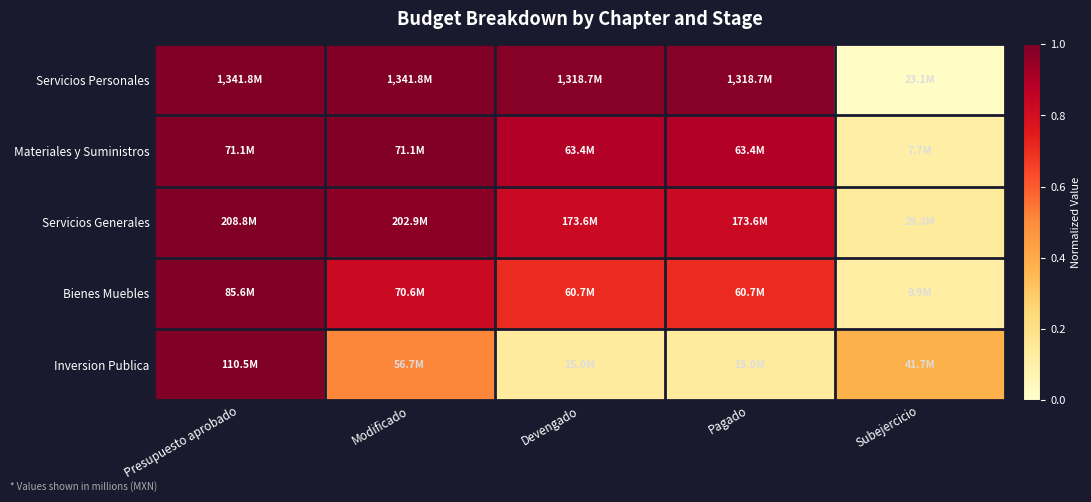

Which series changed the most between Presupuesto aprobado and Modificado?

Inversion Publica